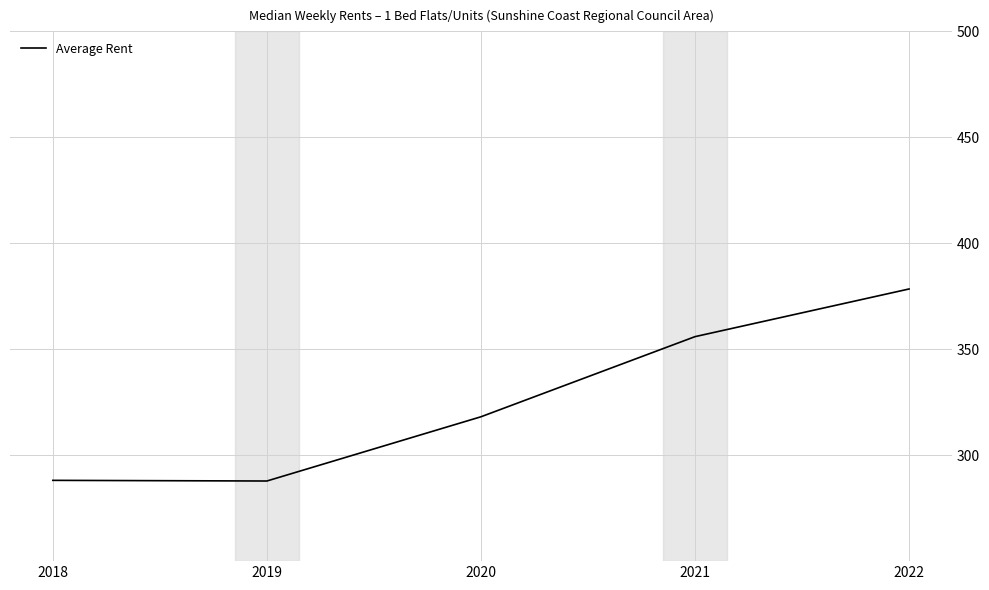

What is the minimum value shown in the chart?

287.8